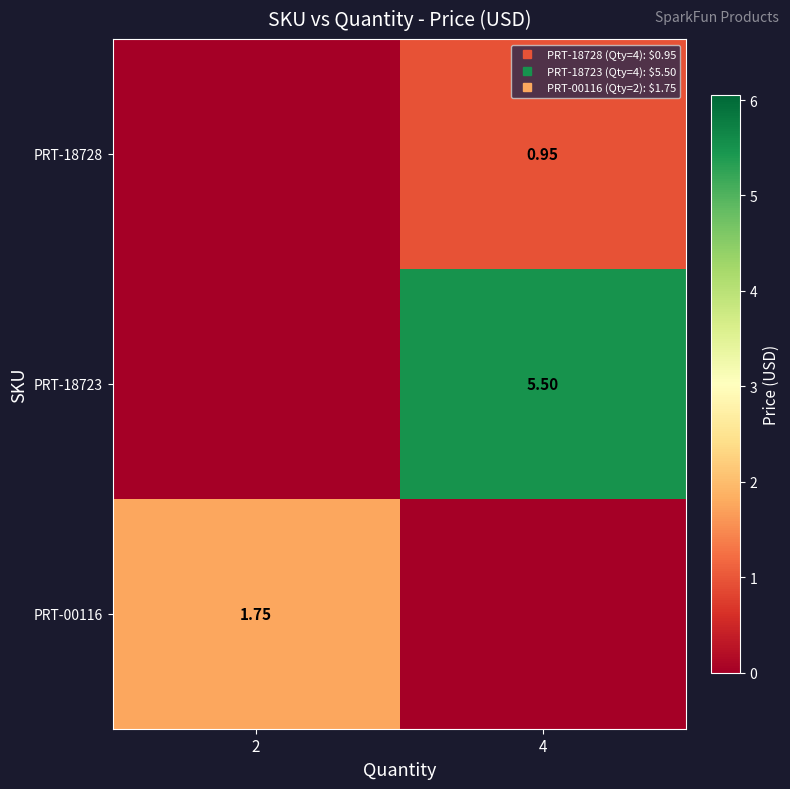

What is the difference between the highest and lowest values at 4?

5.5